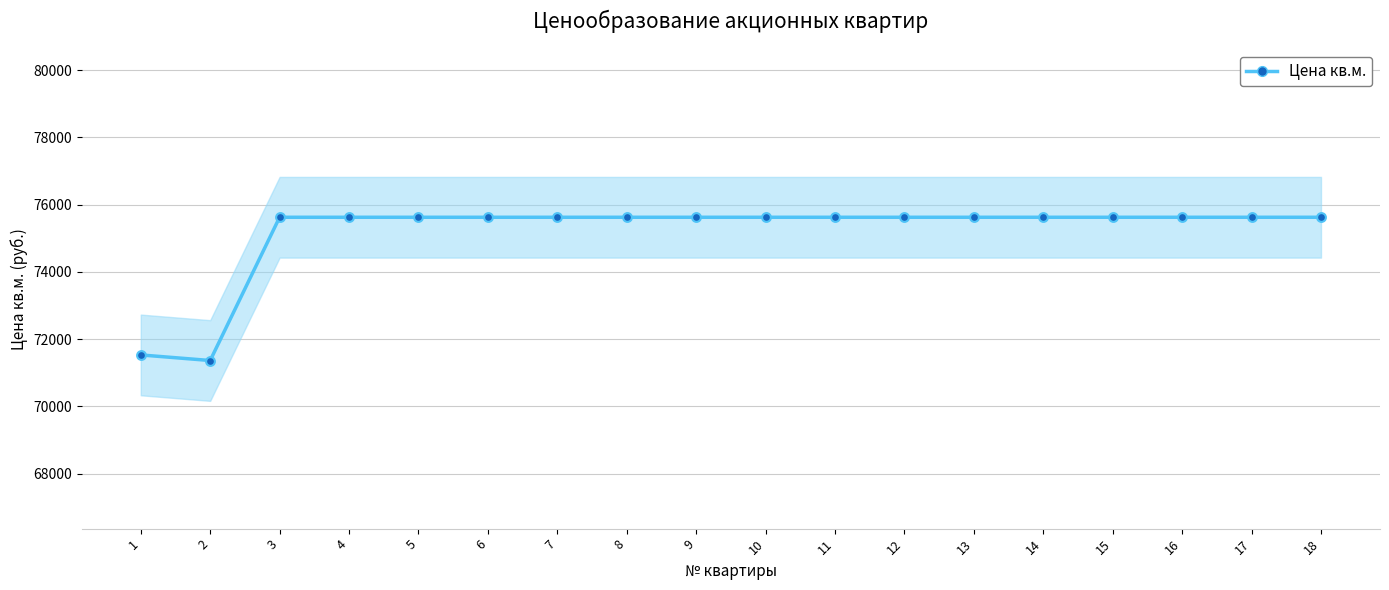

Approximately how many times larger is the value at 3 compared to 6?

1.0